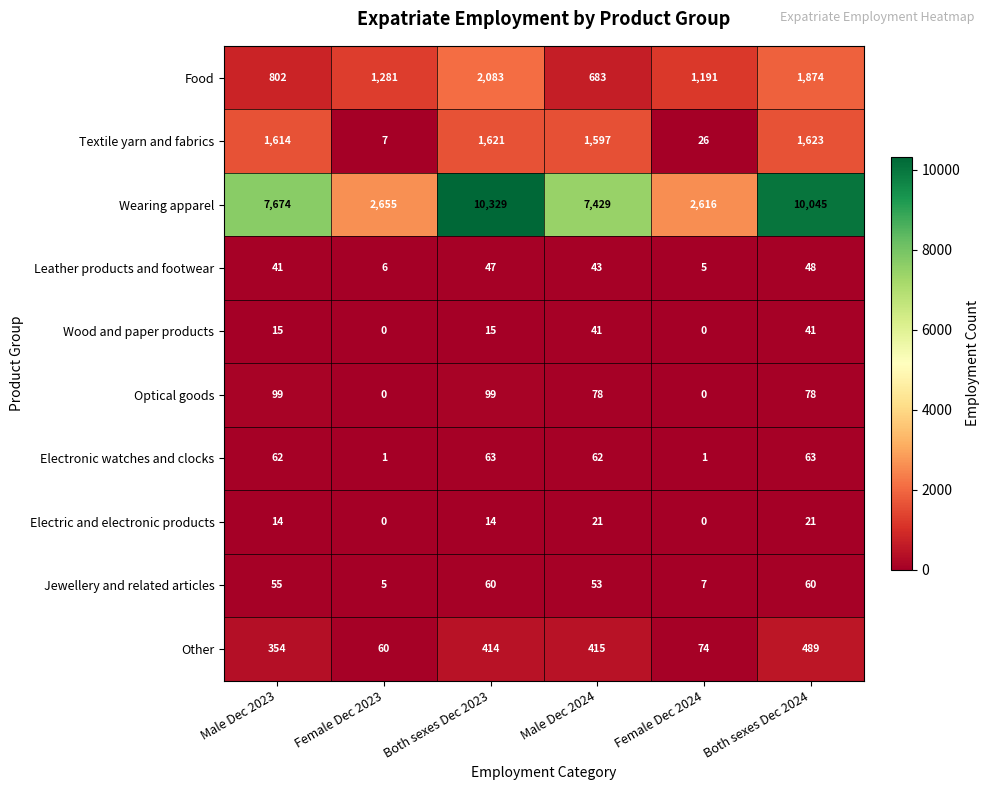

What is the sum of the Textile yarn and fabrics values at Male Dec 2023 and Both sexes Dec 2024?

3237